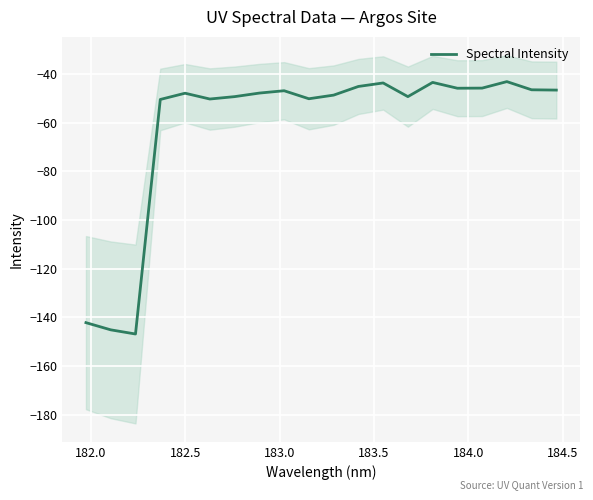

The chart shows a value of -195.1 at 182.0. True or false?

False